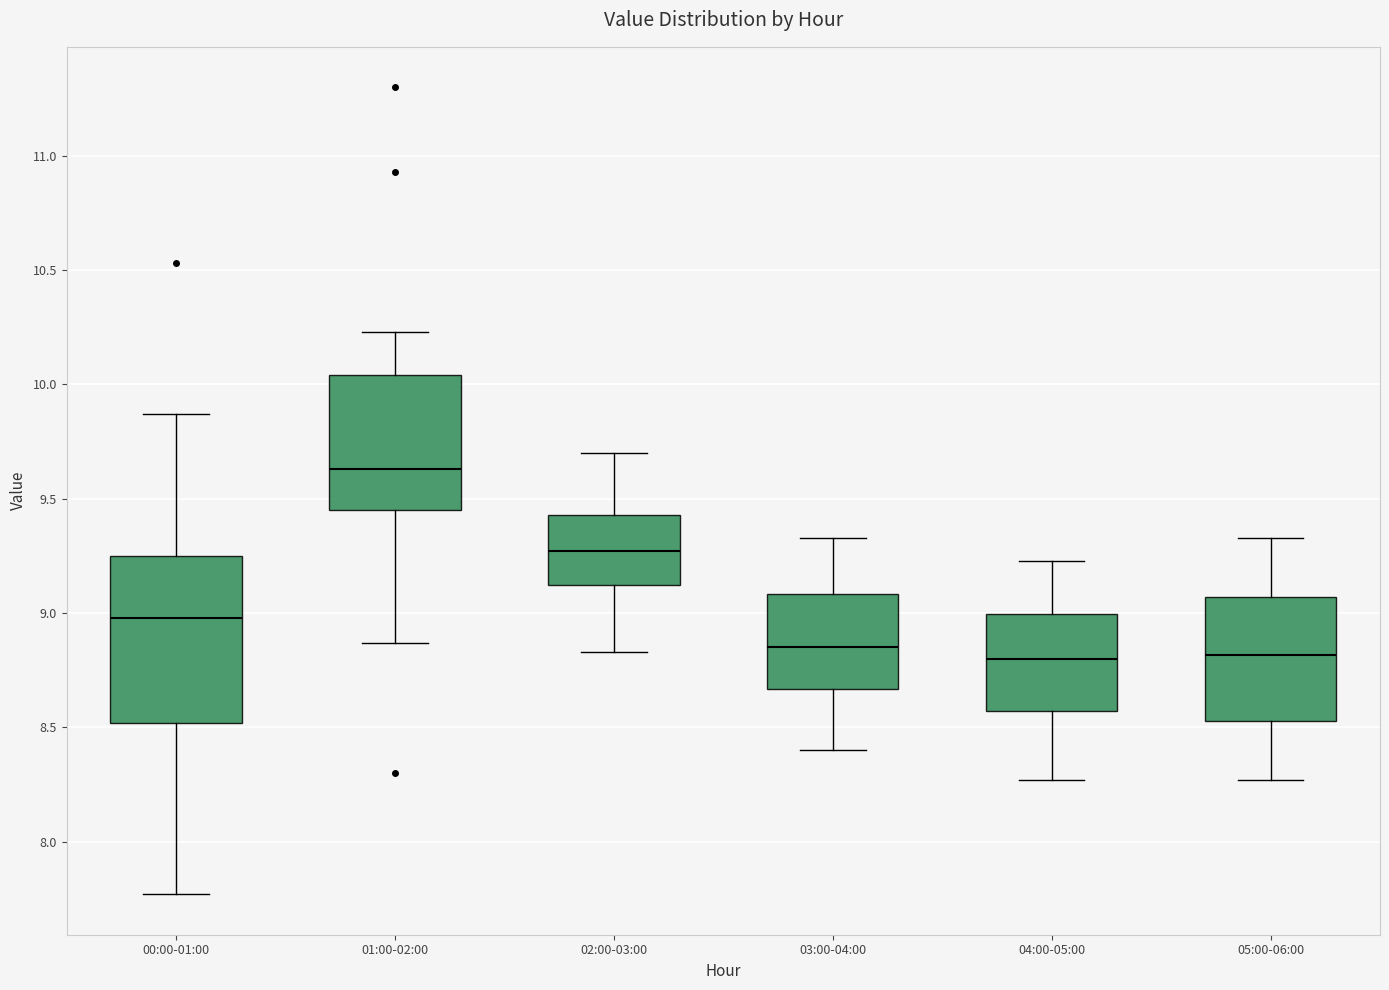

Which box's median line is the highest?

01:00-02:00